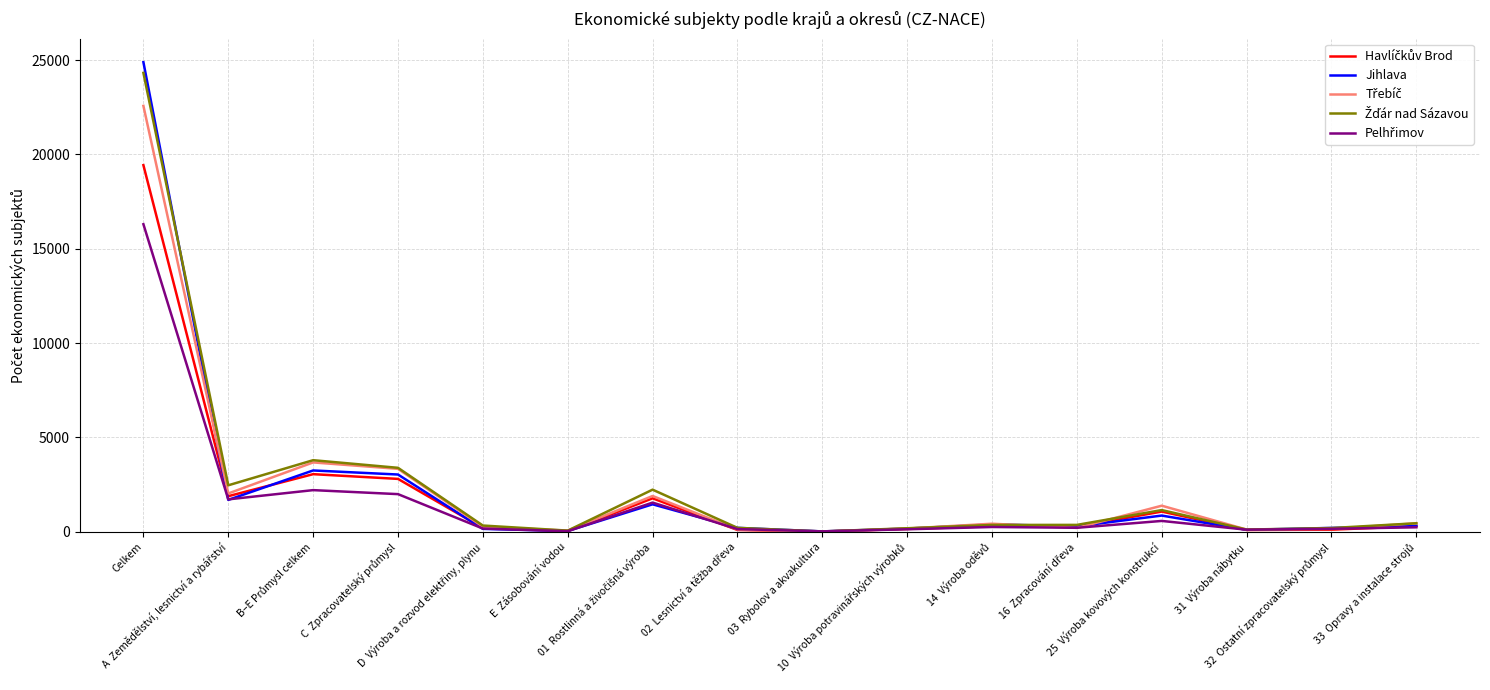

Is this an area chart (filled region under the line)?

No